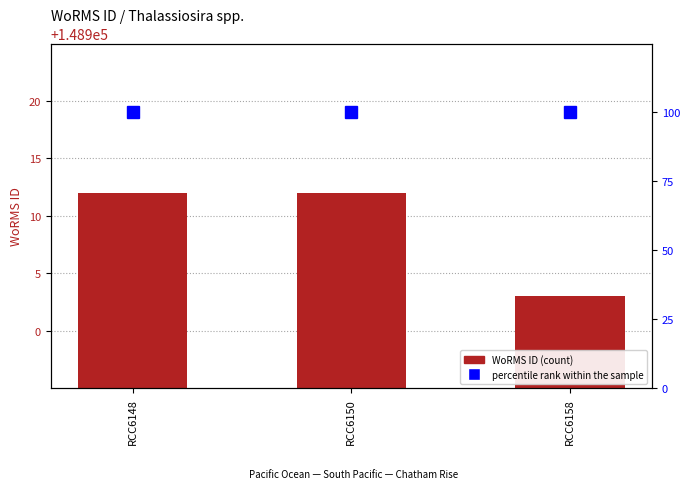

List the series in order of their overall mean, highest first.

WoRMS ID, percentile rank within the sample